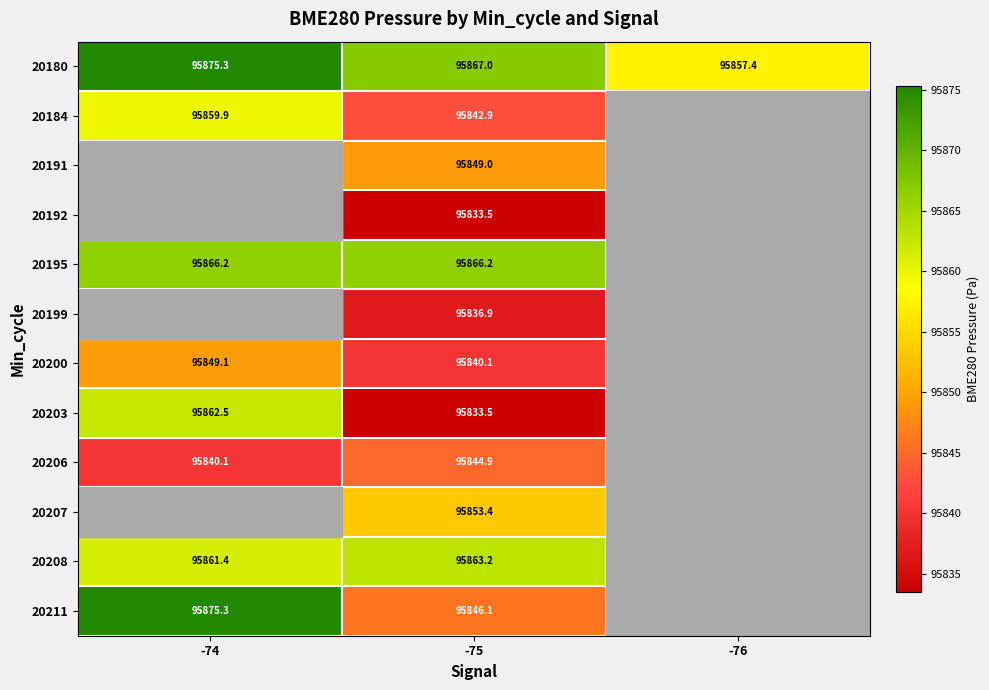

Where is 20206 nearest to the value 95842?

-74